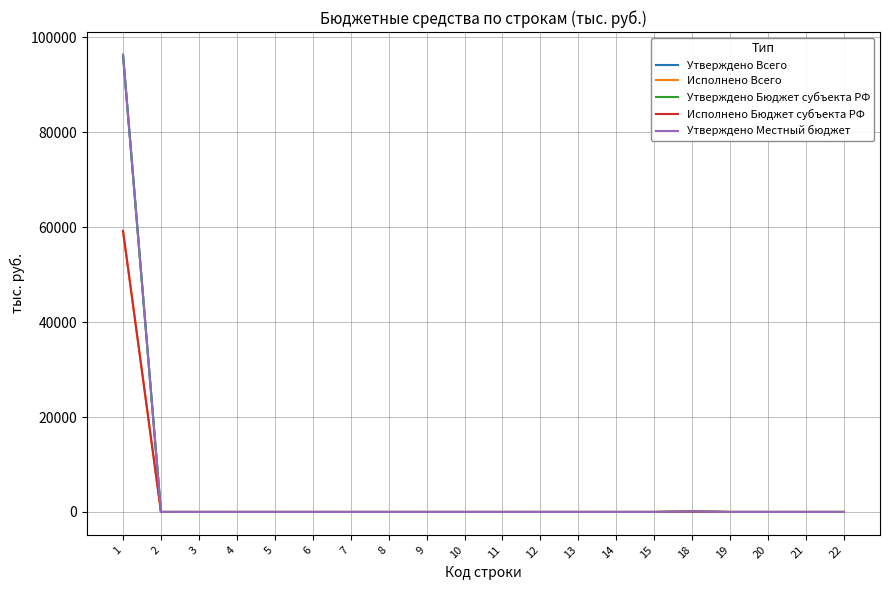

Does the chart display data point markers on the line(s)?

No